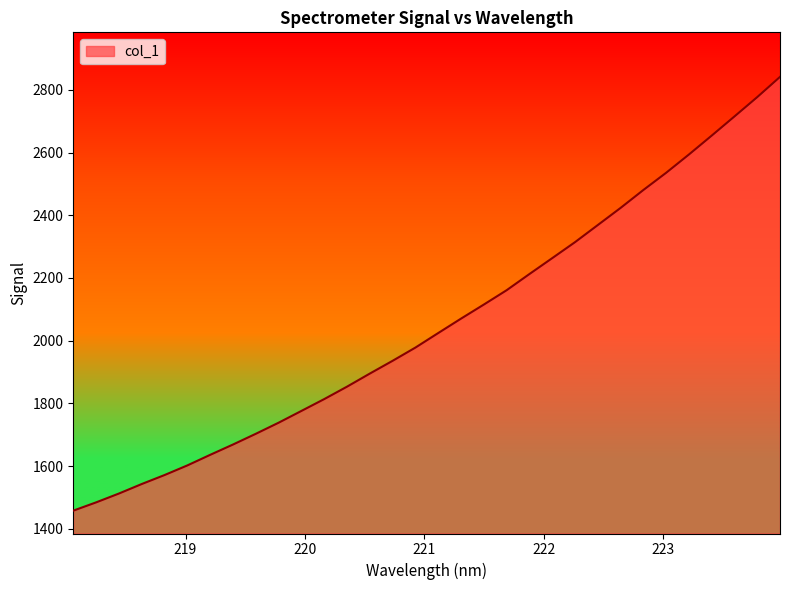

What is the minimum value shown in the chart?

1457.7